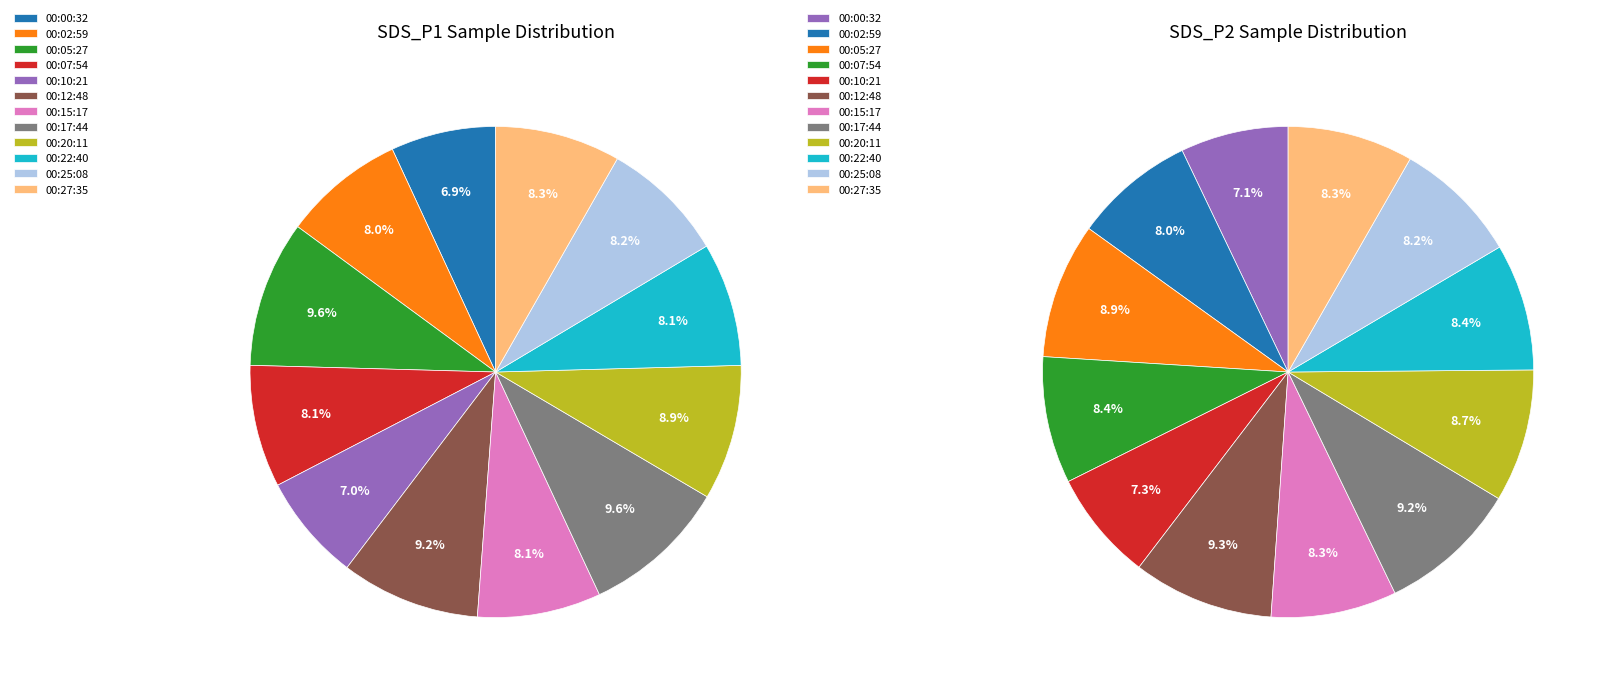

The 00:20 slice represents 9% of the pie. True or false?

True